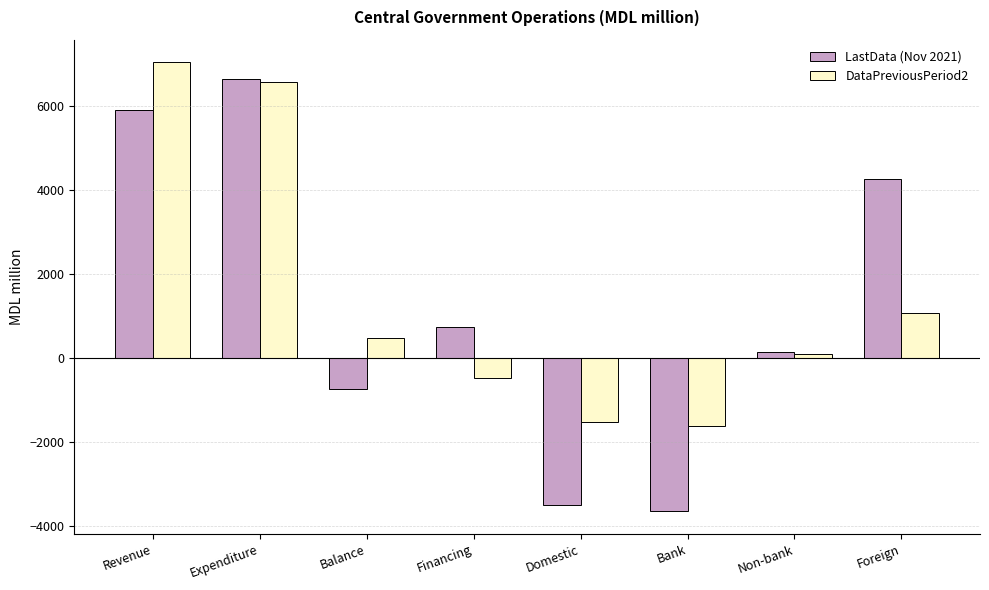

What value does the DataPreviousPeriod2 series have at Non-bank?

94.6